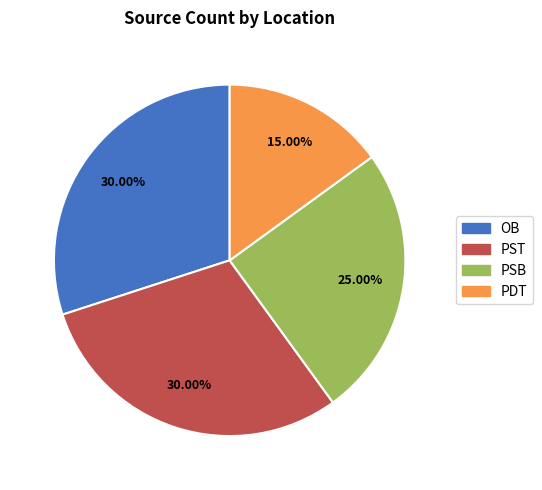

How many segments does this pie chart have?

4